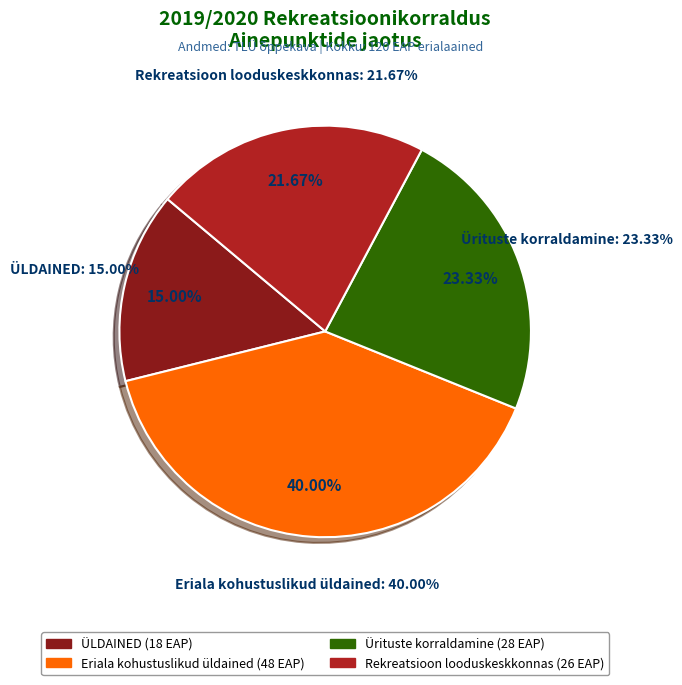

What percentage is the Ürituste korraldamine slice, to the nearest percent?

23%